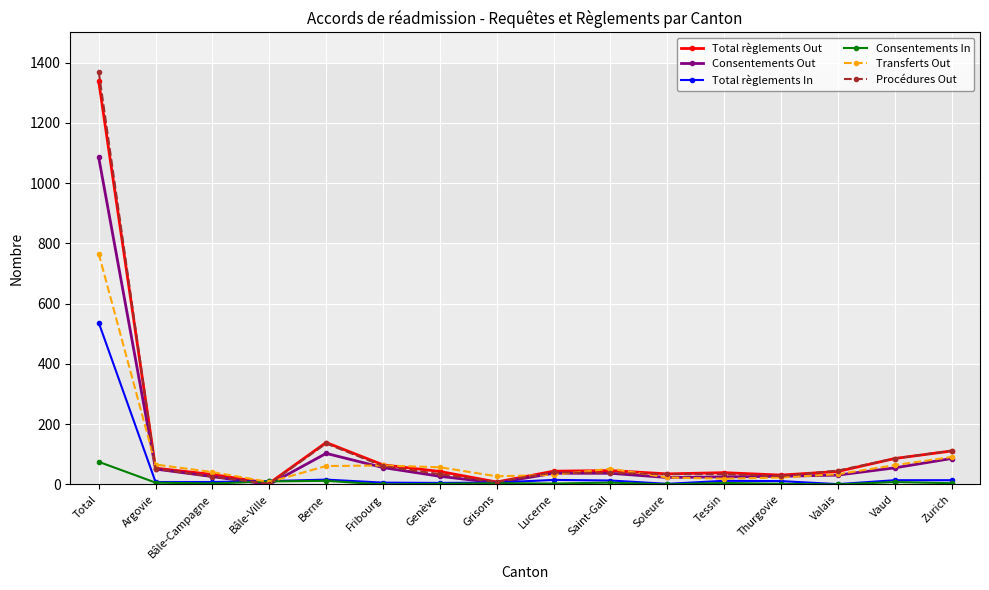

Rank the series by their maximum value, from lowest to highest.

Consentements In, Total règlements In, Transferts Out, Consentements Out, Total règlements Out, Procédures Out